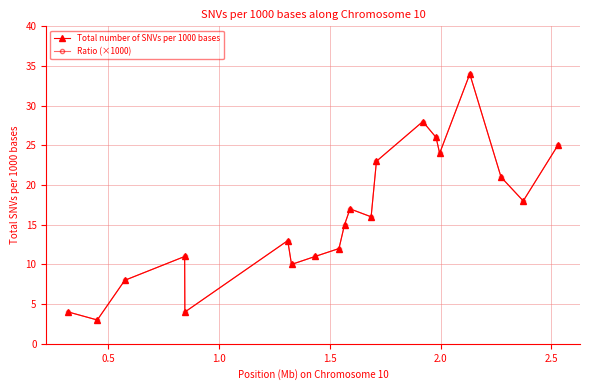

Does the chart have visible grid lines?

Yes